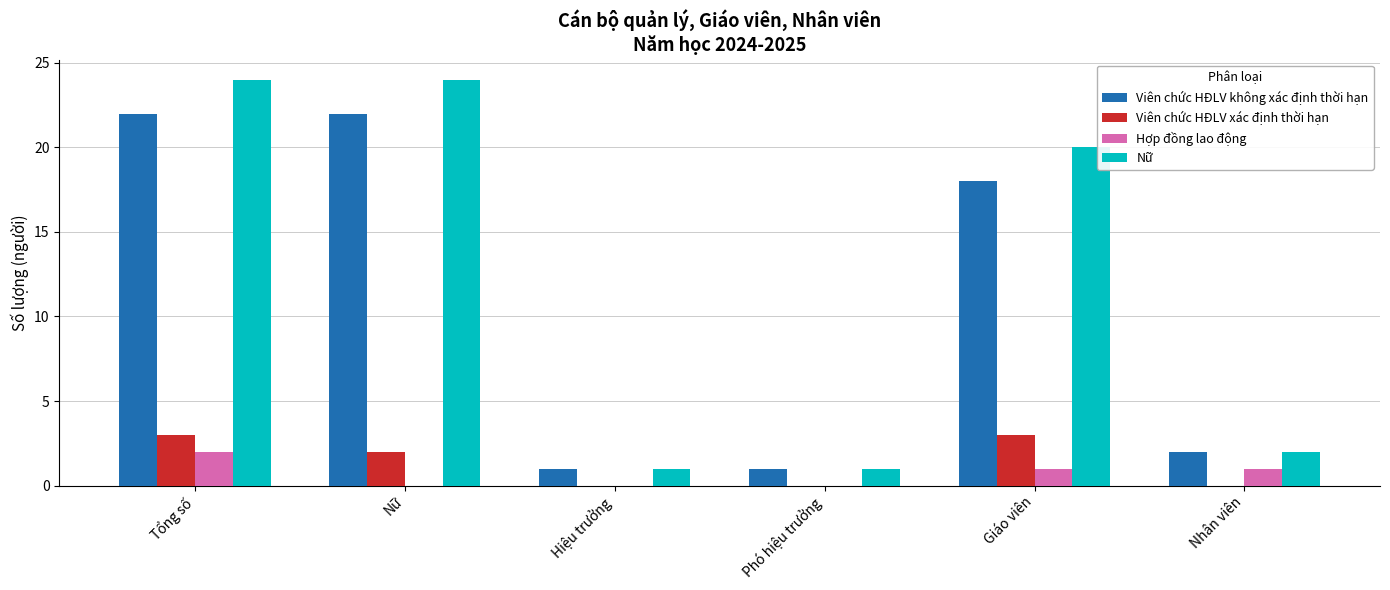

Is the value of Nữ at Hiệu trưởng greater than the value of Viên chức HĐLV xác định thời hạn at Giáo viên?

No